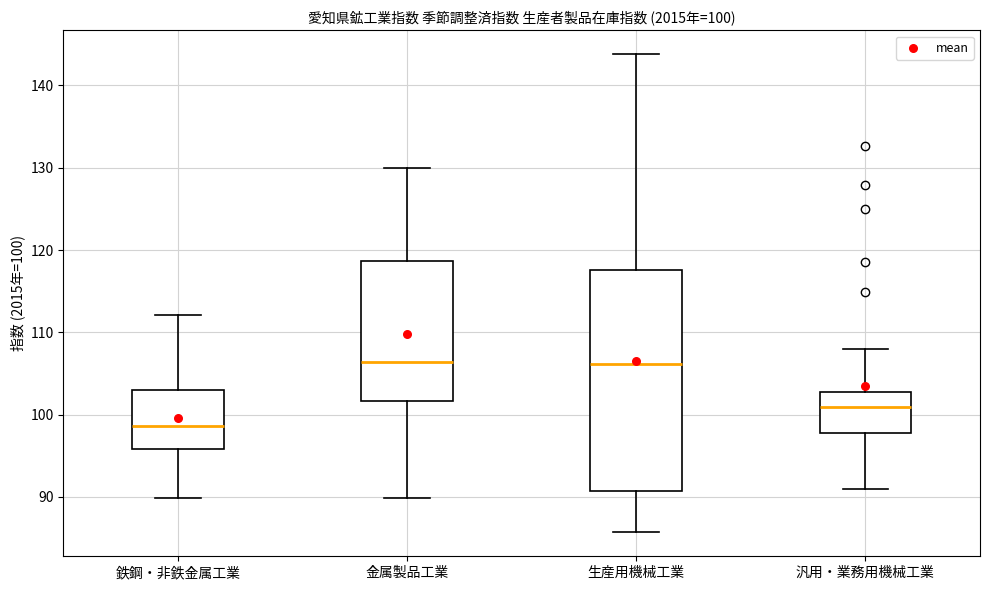

Comparing the boxes themselves (not the whiskers), which one is the tallest?

生産用機械工業